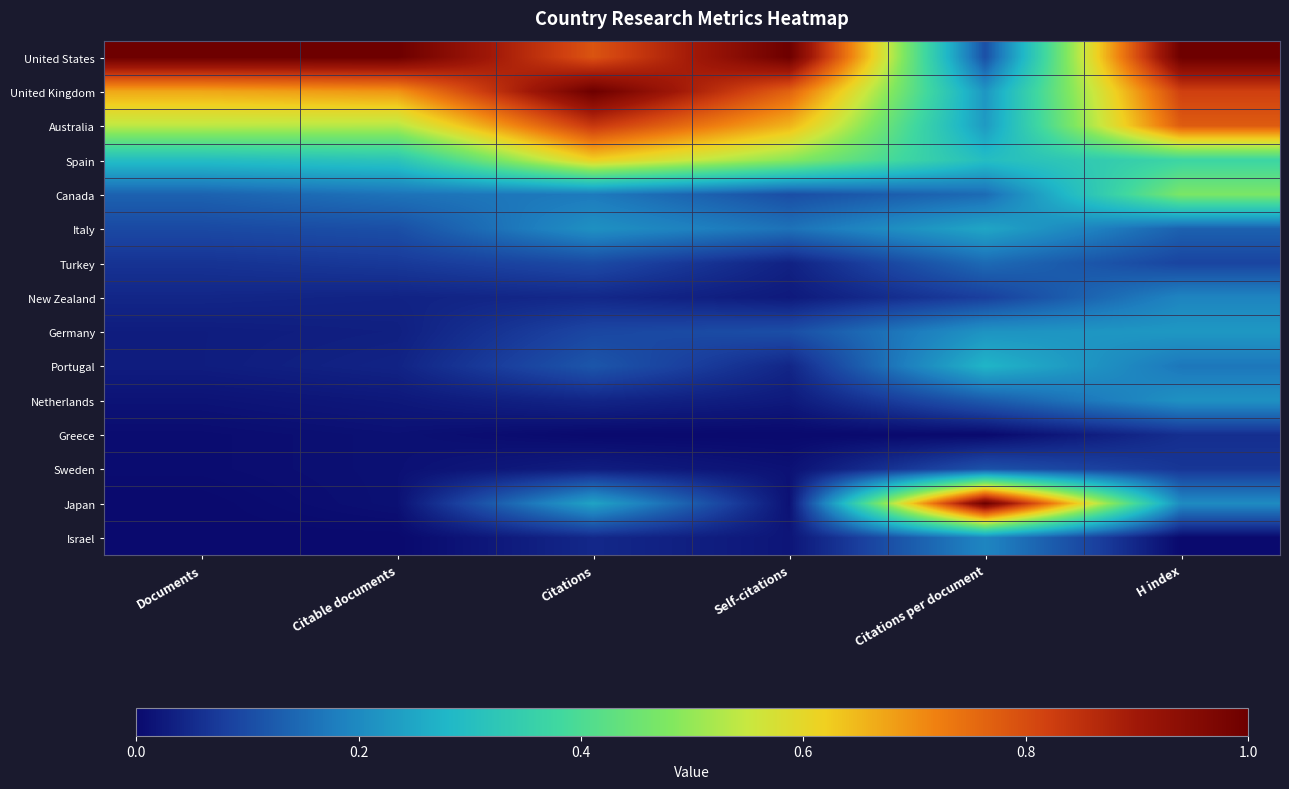

Which series has the largest total across all categories?

United States